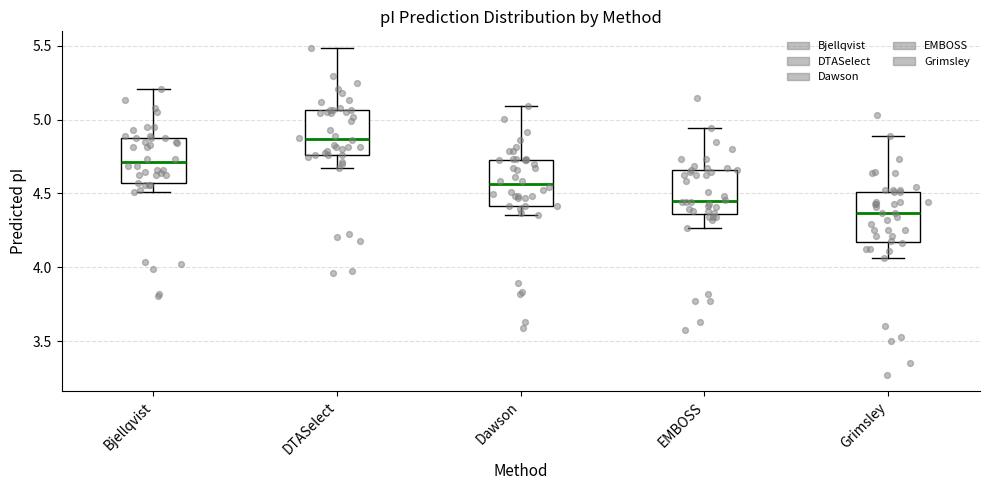

Where does the lower whisker of the box for Bjellqvist end on the y-axis? The values are not printed on the chart, so give them approximately, as read against the axis.

4.50